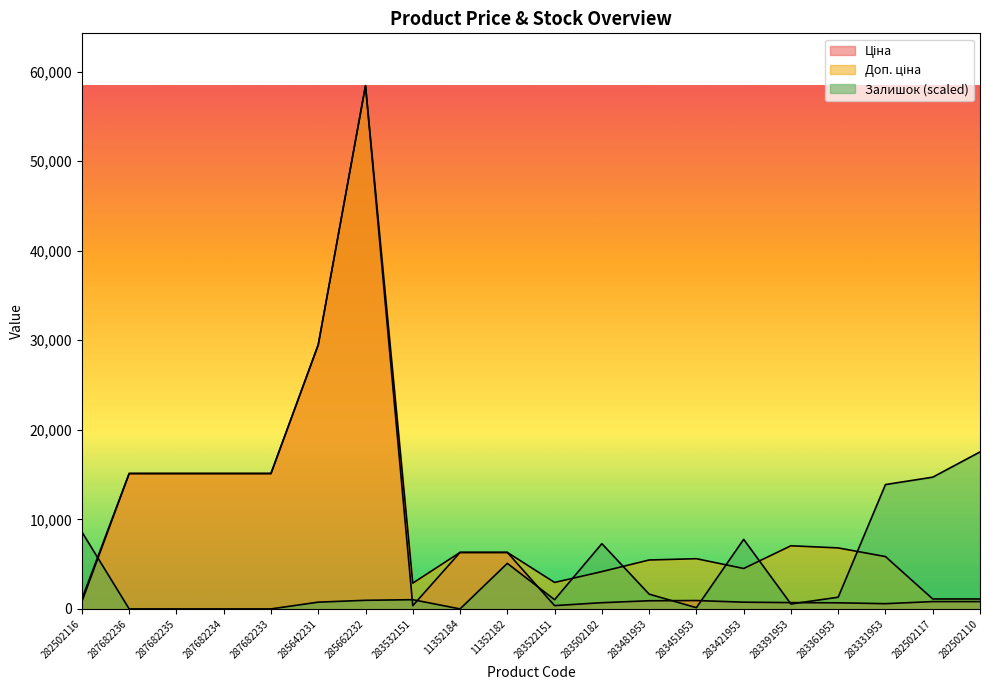

Does the chart have visible grid lines?

No